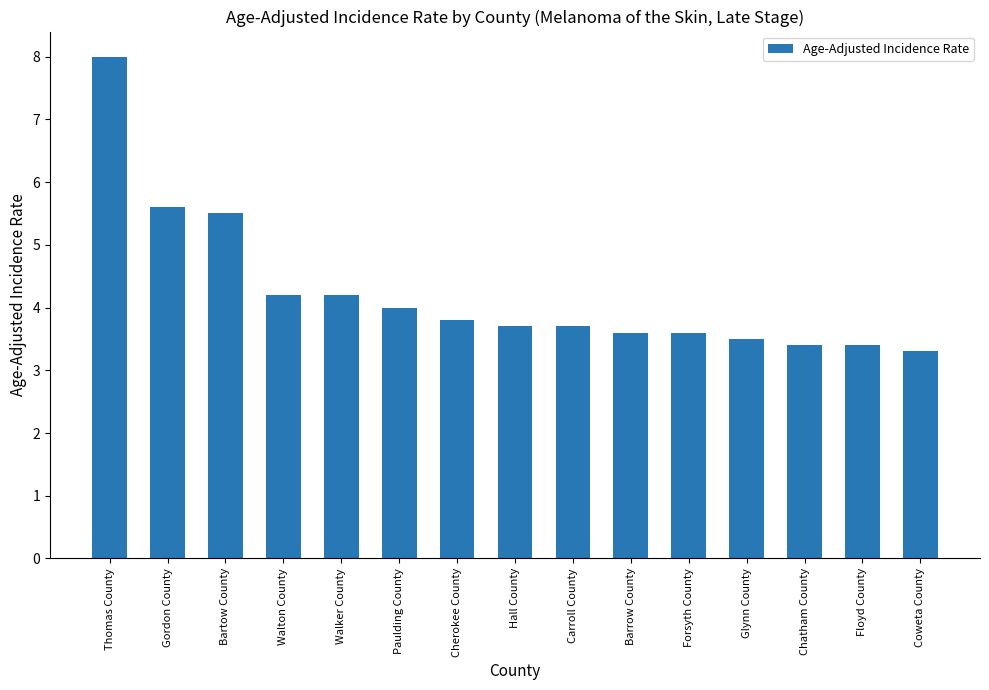

What position from the left is Walton County?

4